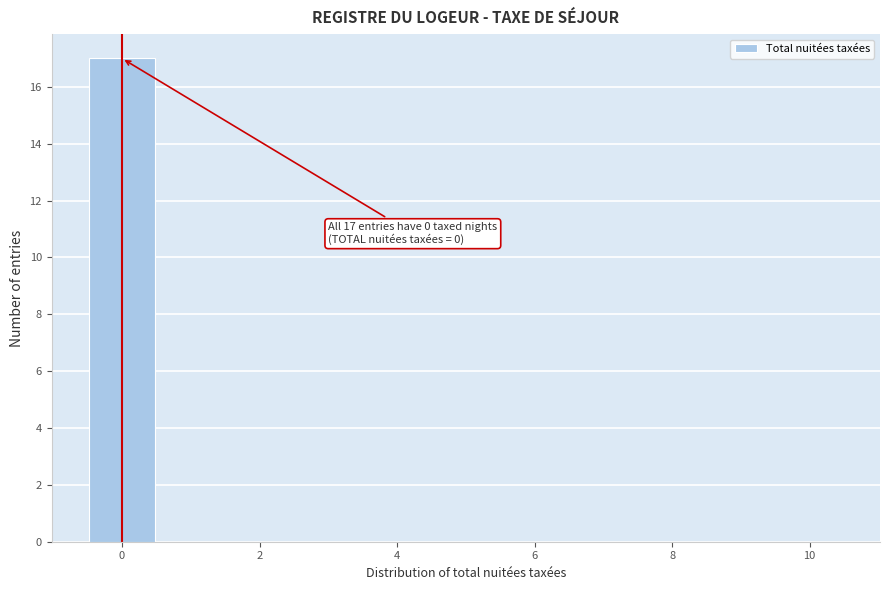

Which range on the x-axis has the tallest bar?

-0.5 to 0.5